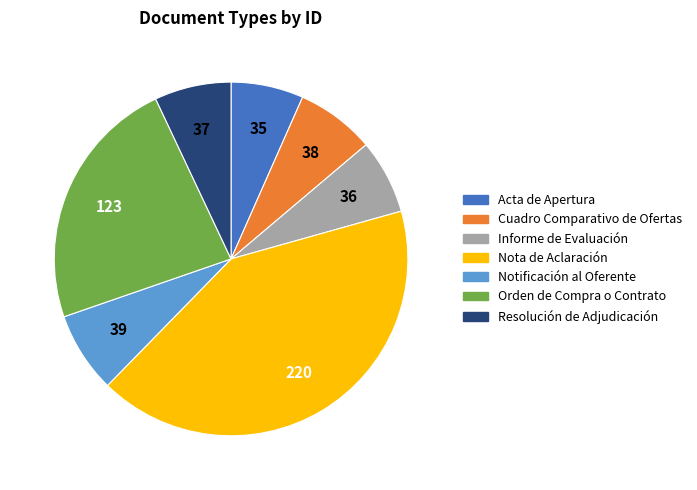

What is the ratio of the value at Cuadro Comparativo de Ofertas to the value at Notificación al Oferente?

1.0